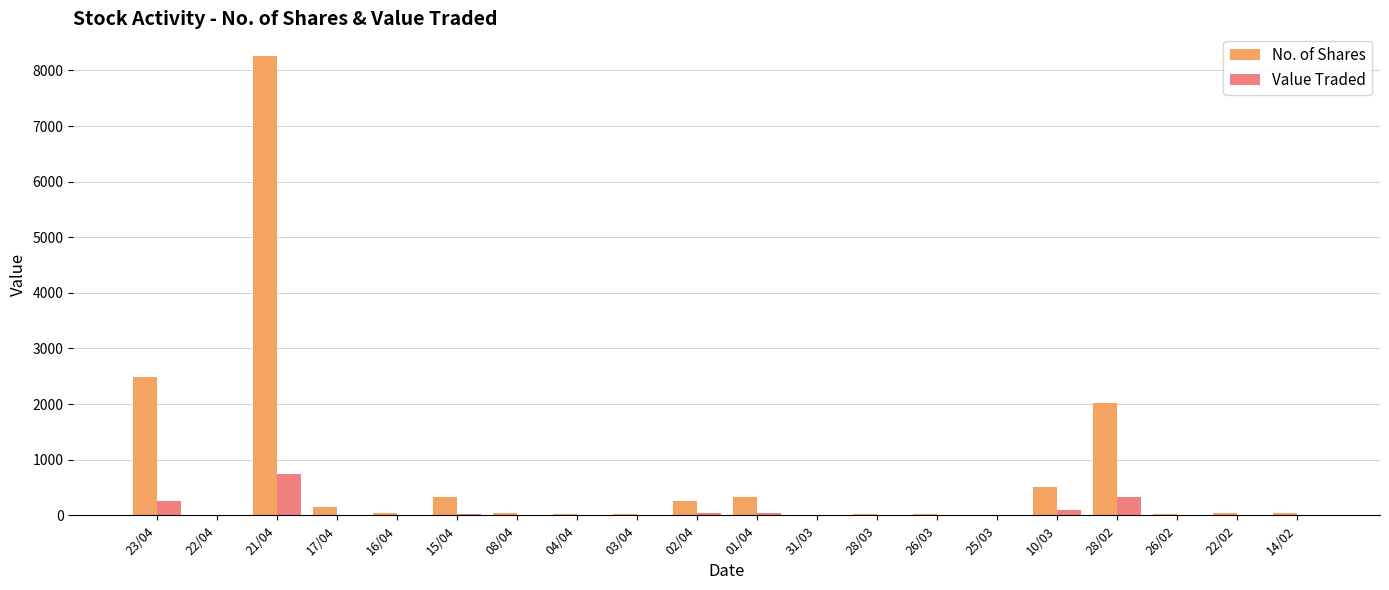

Which category has the highest value across all series?

21/04